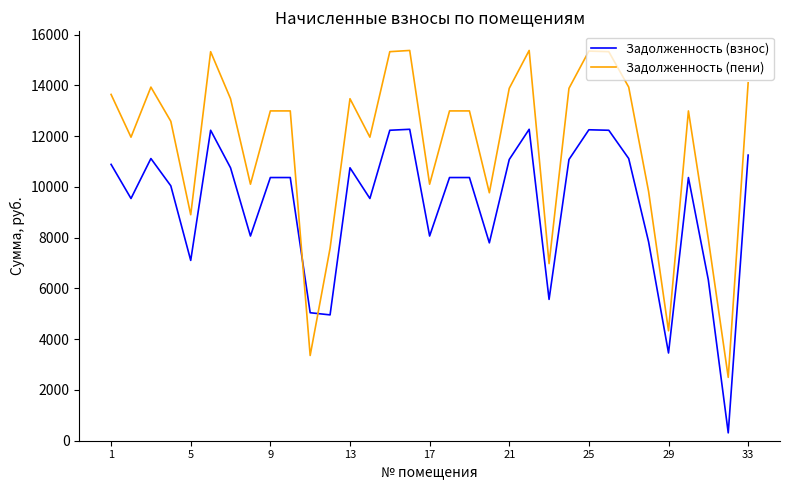

Which series has the widest spread of values?

Задолженность (пени)